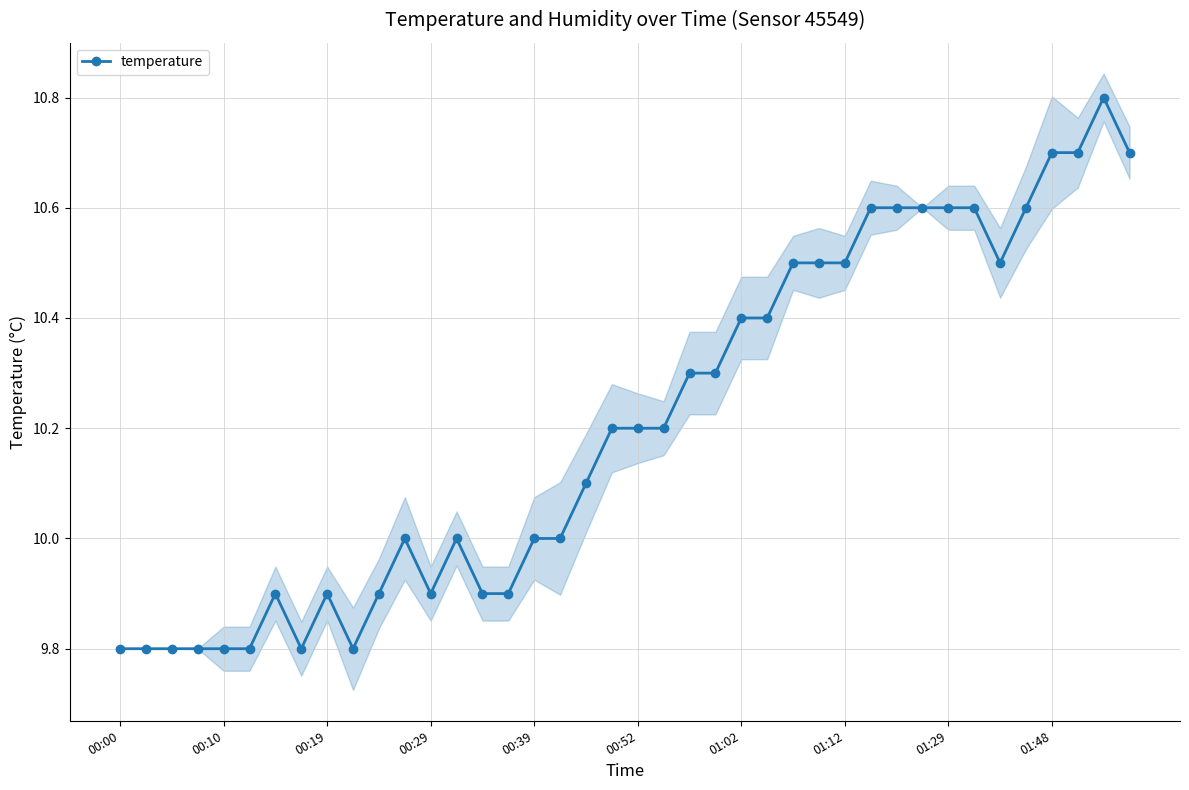

How many points are lower than both their immediate neighbors (excluding endpoints)?

4